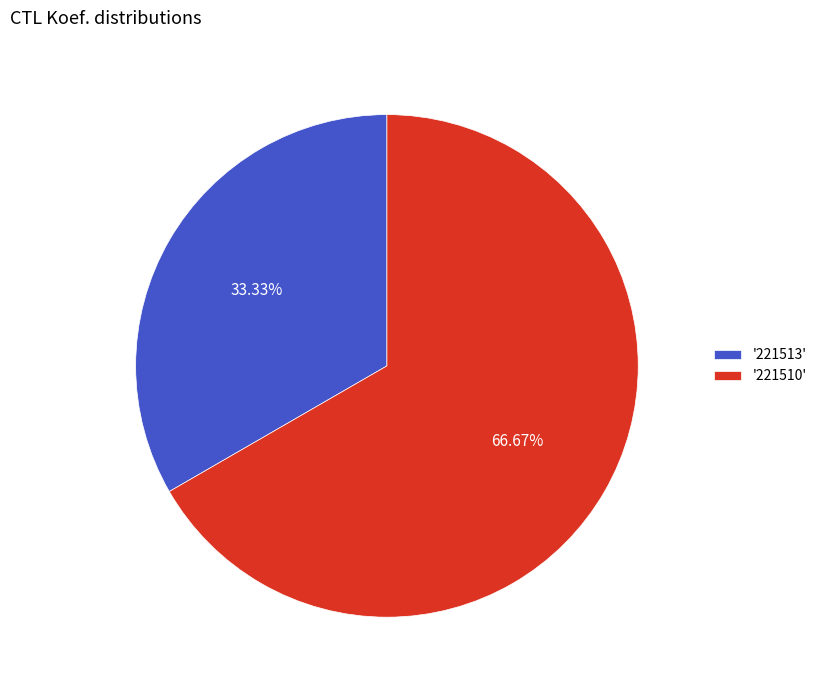

How many segments does this pie chart have?

2